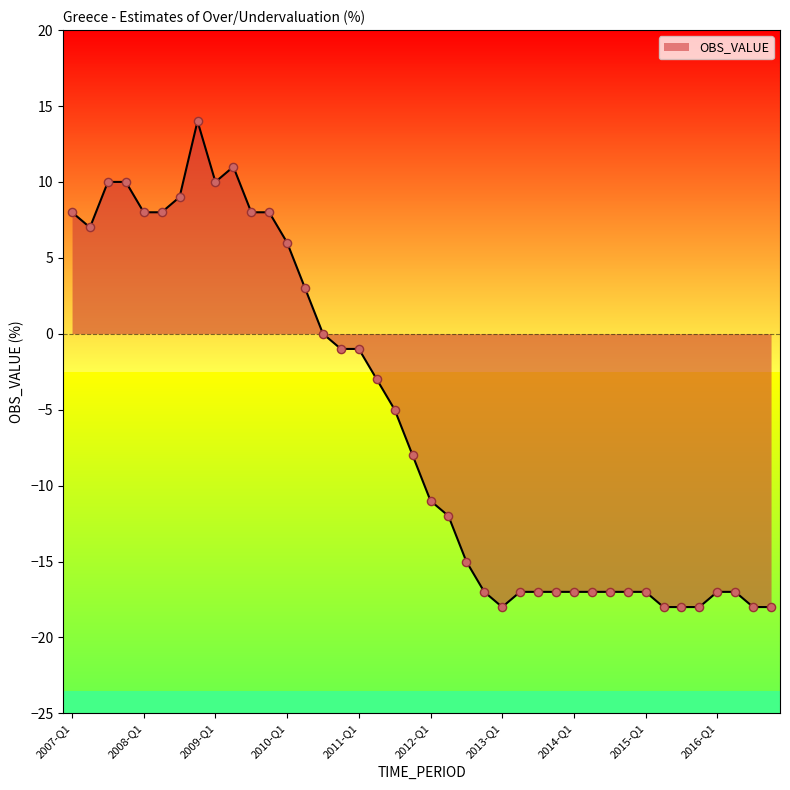

What is the minimum value shown in the chart?

-18